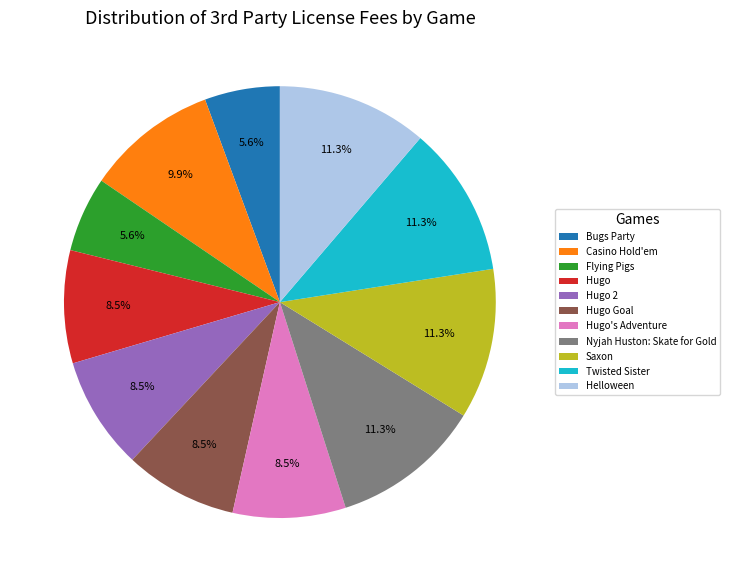

Is there a majority slice in this chart?

No